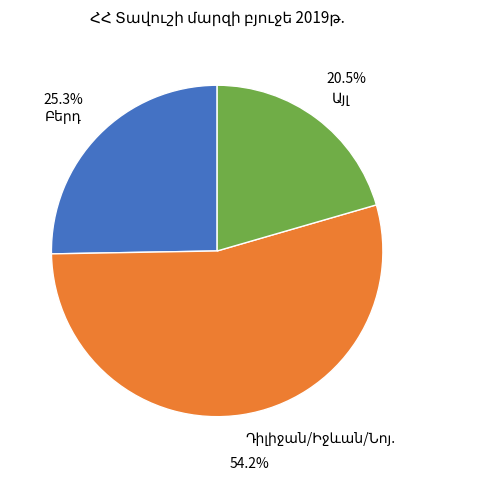

Is there any slice that represents more than half of the pie?

Yes